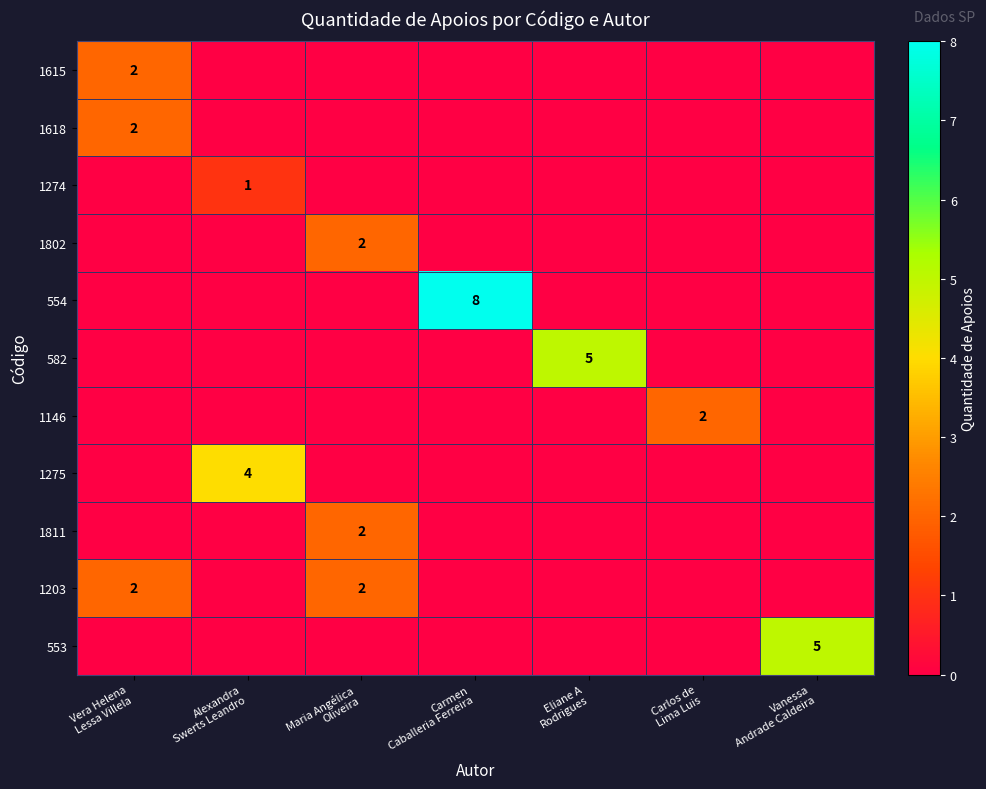

Between Vera Helena
Lessa Villela and Carmen
Caballeria Ferreira, which is larger?

Vera Helena
Lessa Villela